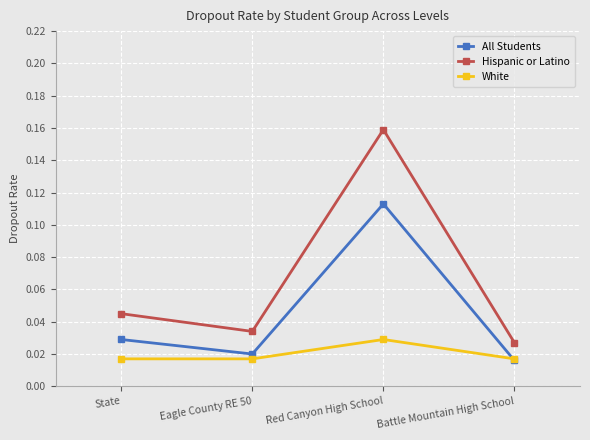

What position from the right is Red Canyon High School?

2